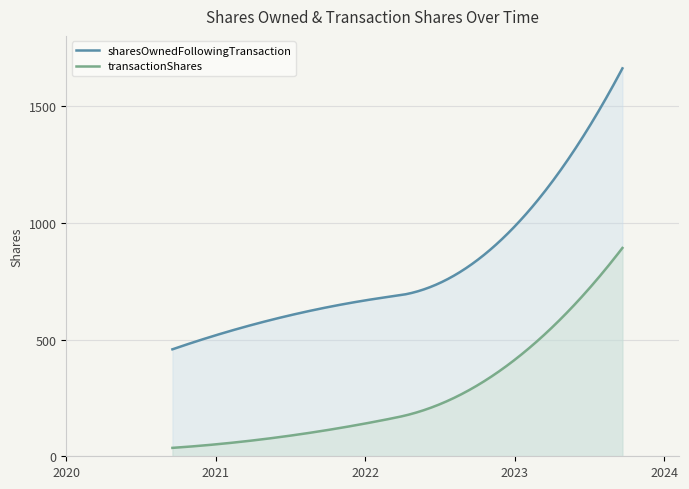

What is the maximum value for sharesOwnedFollowingTransaction?

1661.0